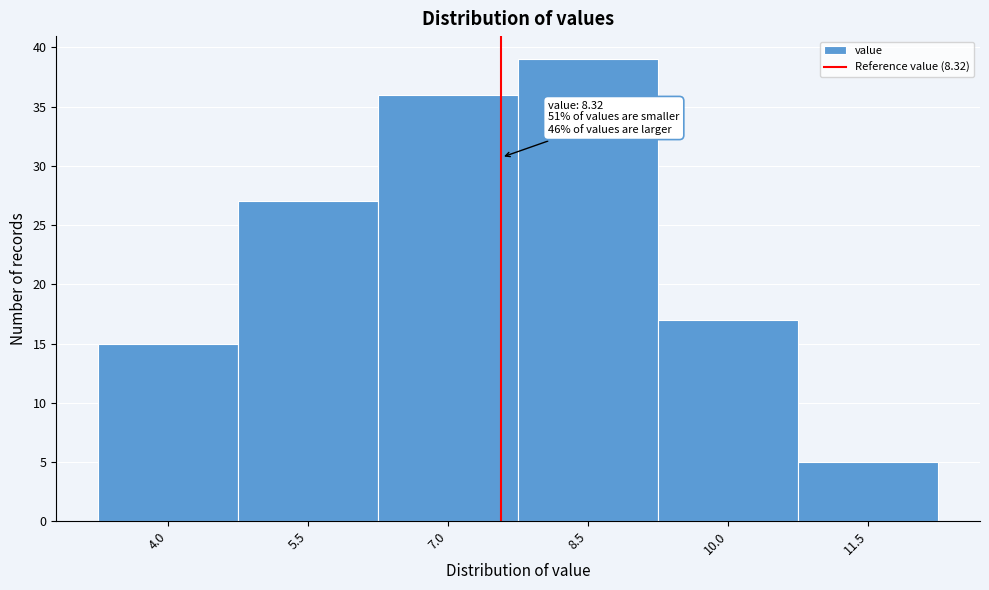

Reading right to left, list all the values displayed in this chart.

5	17	39	36	27	15